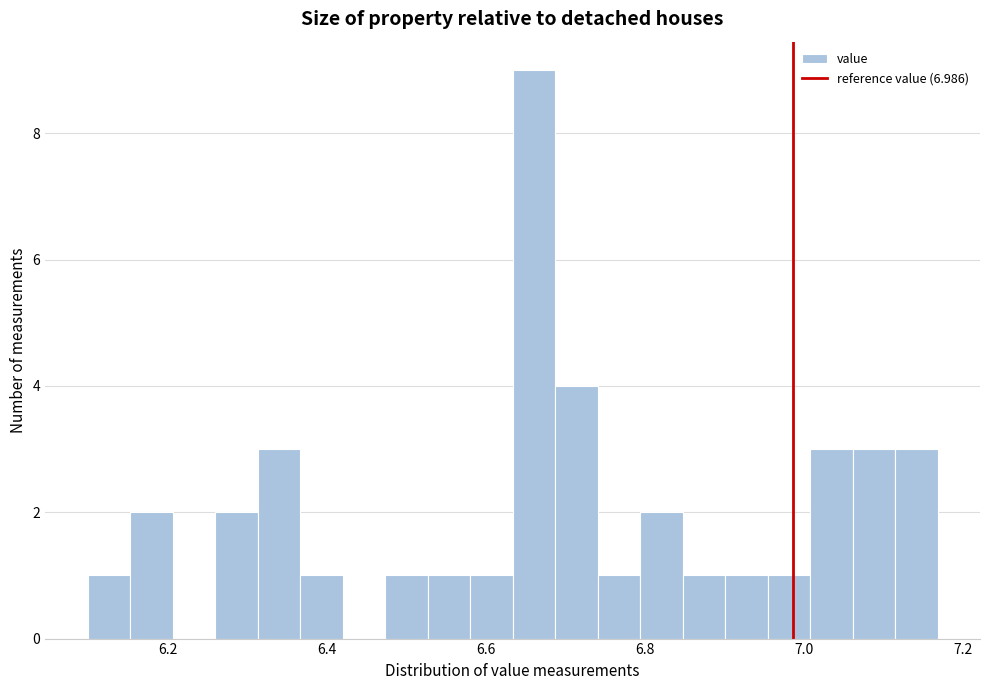

Around what value on the x-axis is the tallest bar? Give the approximate position of its centre, as read against the axis.

6.66